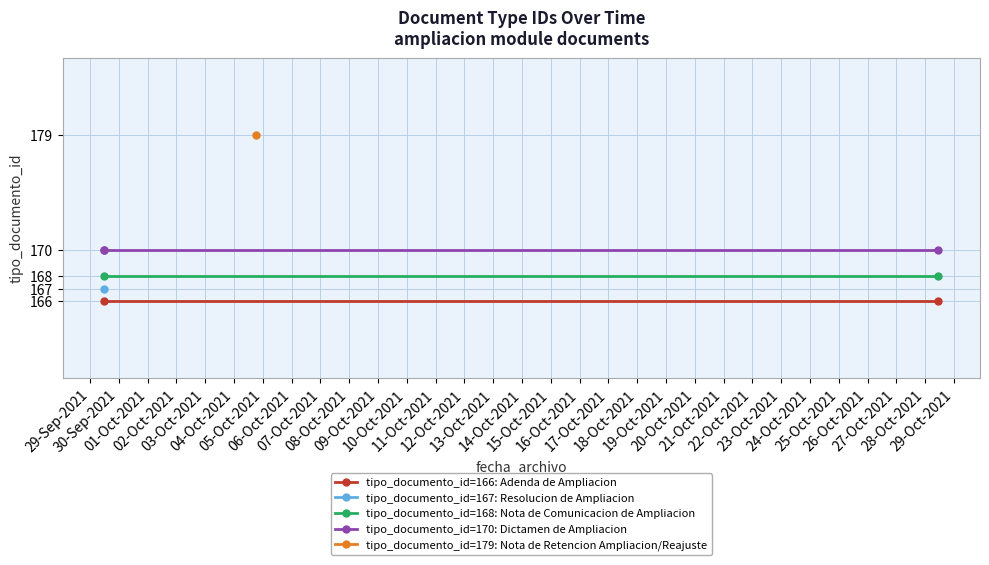

At which category does the chart reach its peak across all series?

2021-10-04 18:26:50